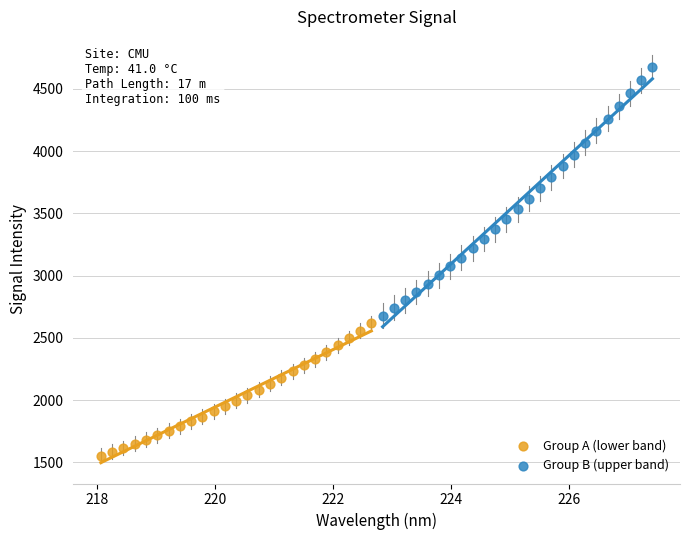

Which series reaches the maximum Y coordinate?

Group B (upper band)